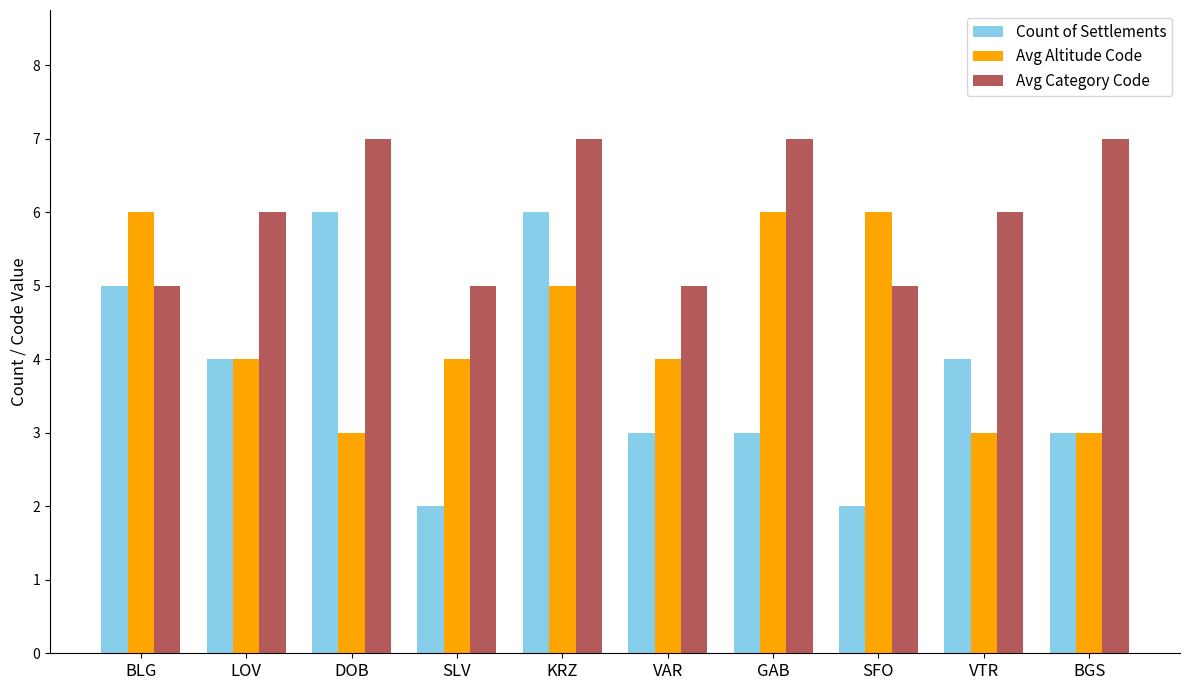

Which series has the largest range (max minus min)?

Count of Settlements